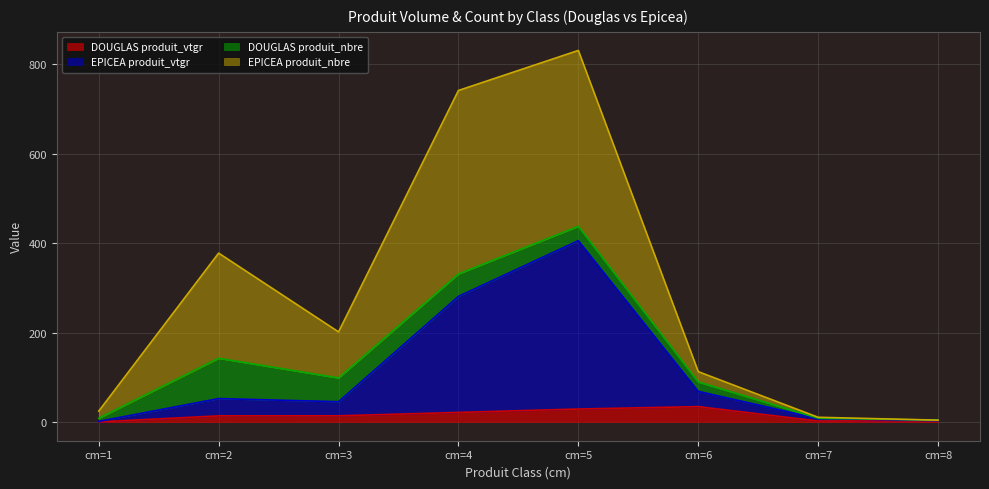

At which category is the sum across all series the highest?

cm=5